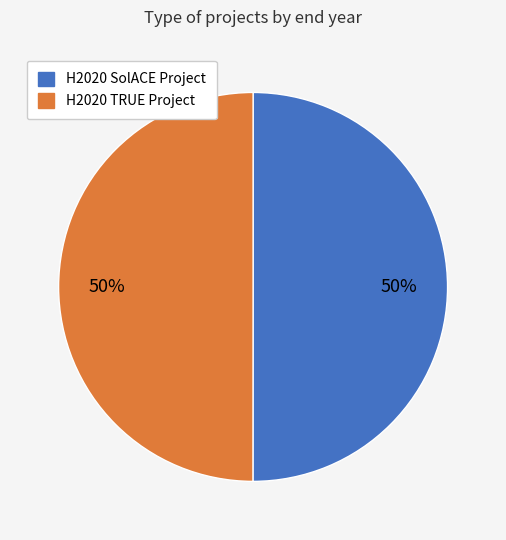

Do H2020 TRUE Project and H2020 SolACE Project together represent more than half of the pie?

Yes